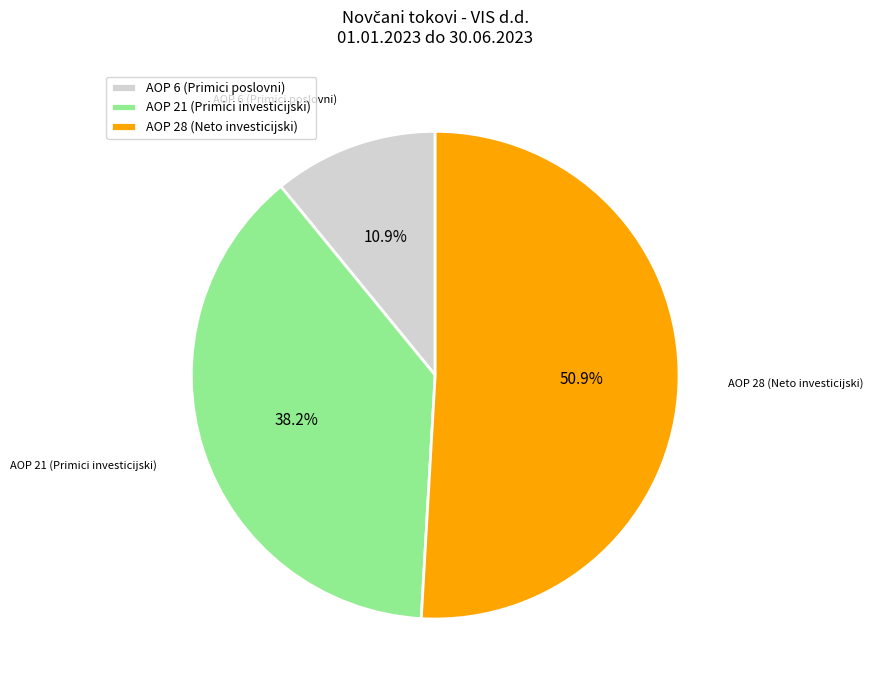

Do AOP 28 (Neto investicijski) and AOP 6 (Primici poslovni) together represent more than half of the pie?

Yes